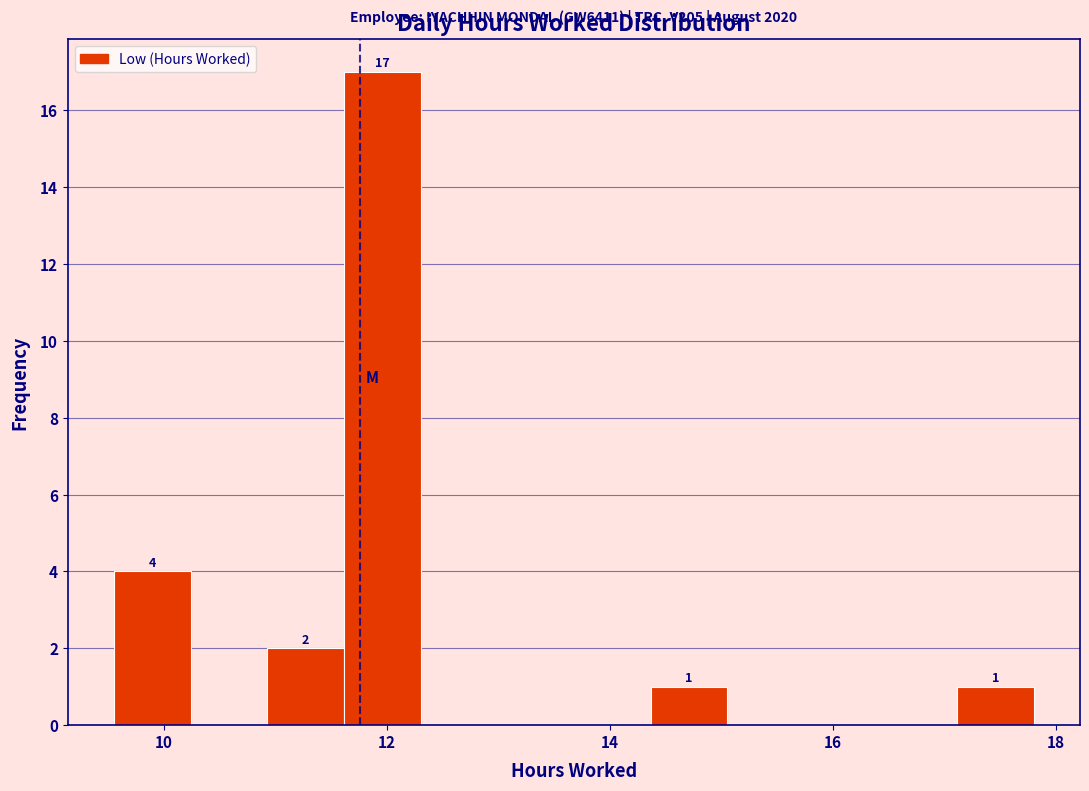

Read against the x-axis, roughly where is the centre of the tallest bar?

12.0